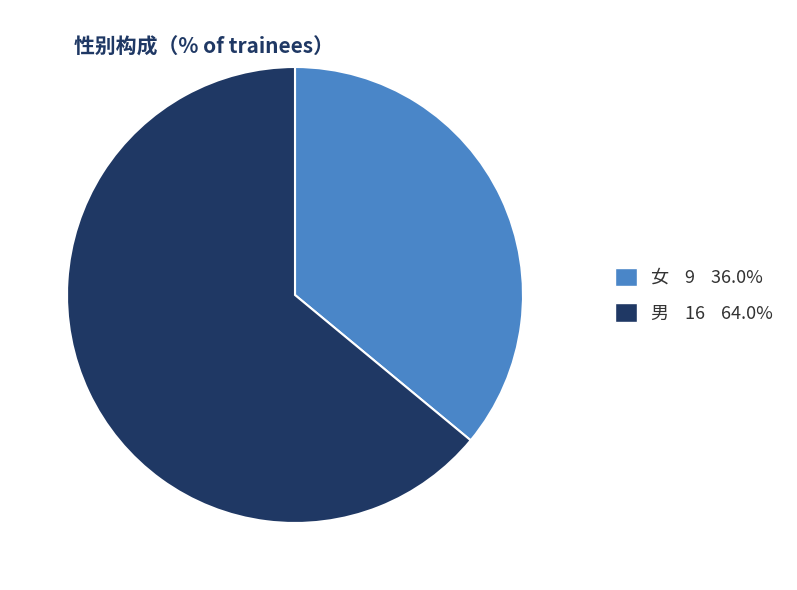

Between 女 and 男, which is larger?

男